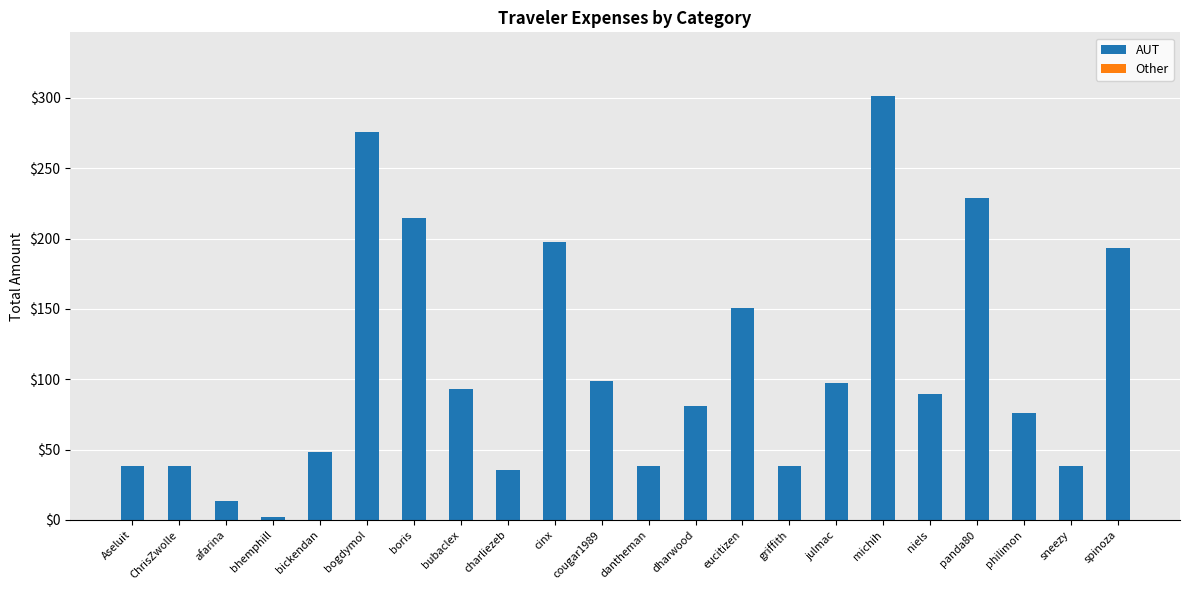

What is the difference between the maximum and minimum values?

299.3